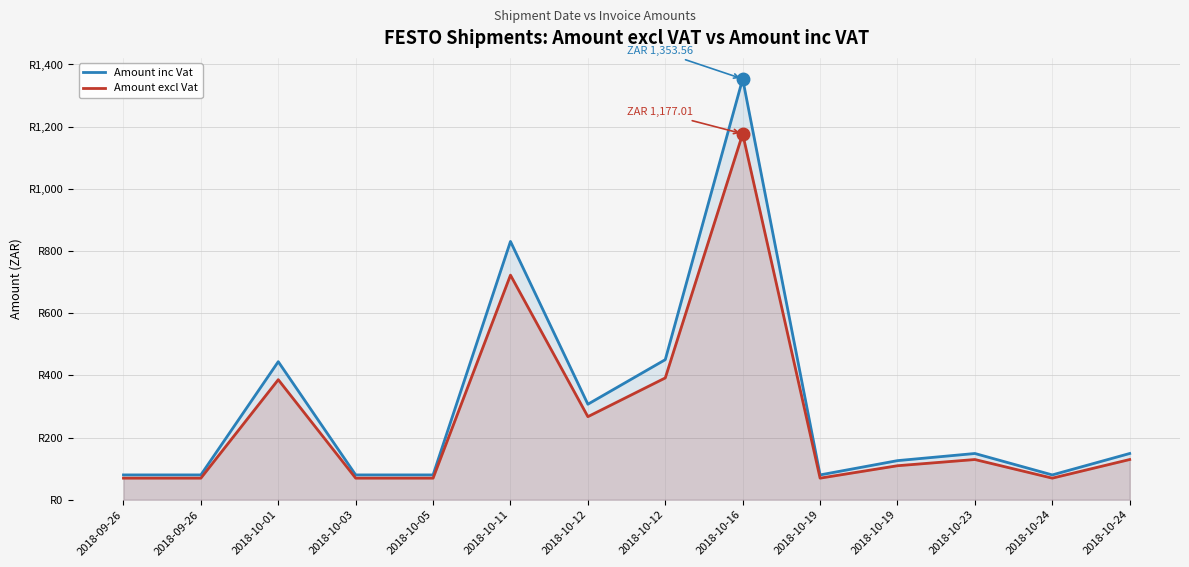

Where is the first local maximum for Amount inc Vat?

2018-10-01